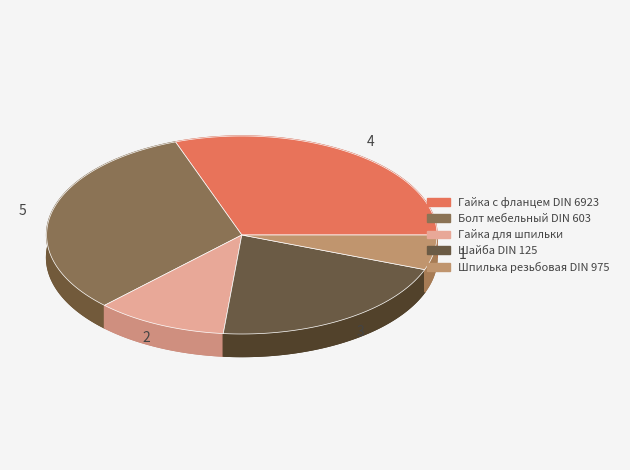

Which has a higher value, Гайка для шпильки or Болт мебельный DIN 603?

Болт мебельный DIN 603